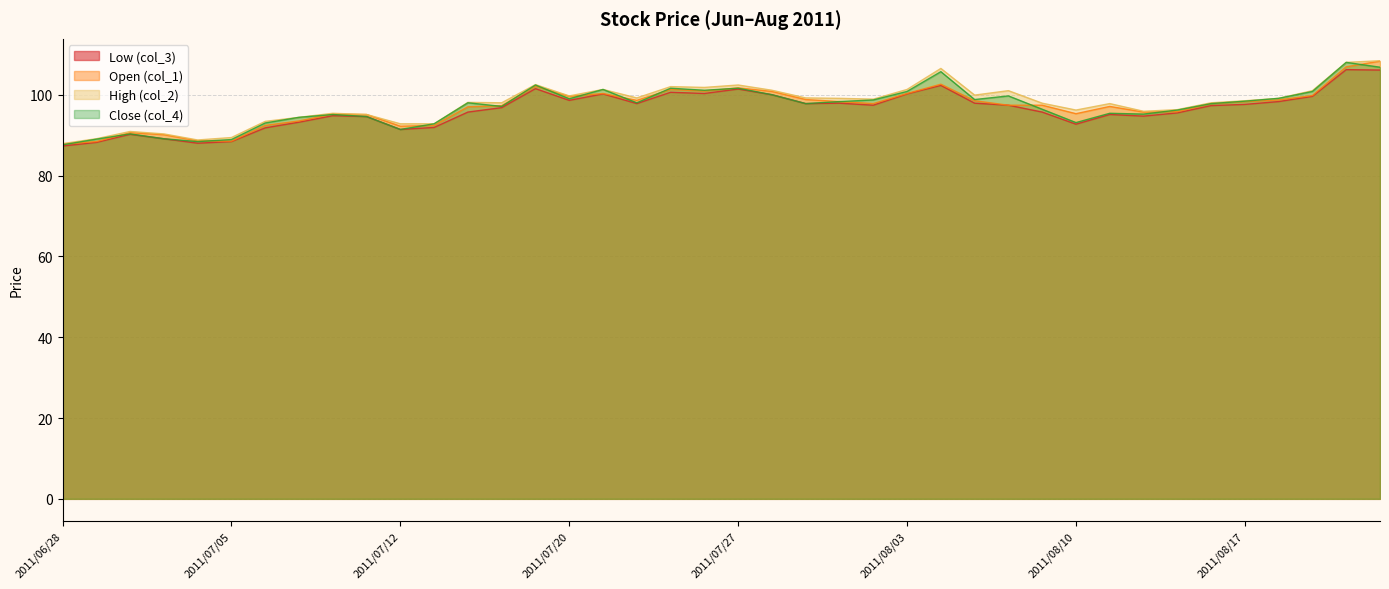

What is the minimum value shown in the chart?

87.3